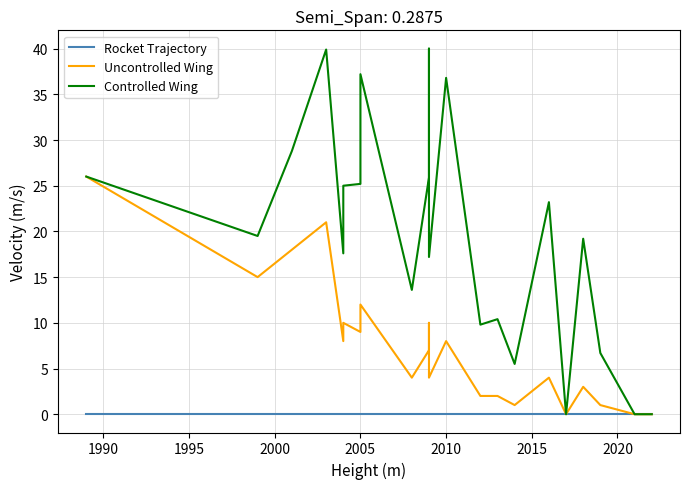

Which series has the largest range (max minus min)?

Controlled Wing